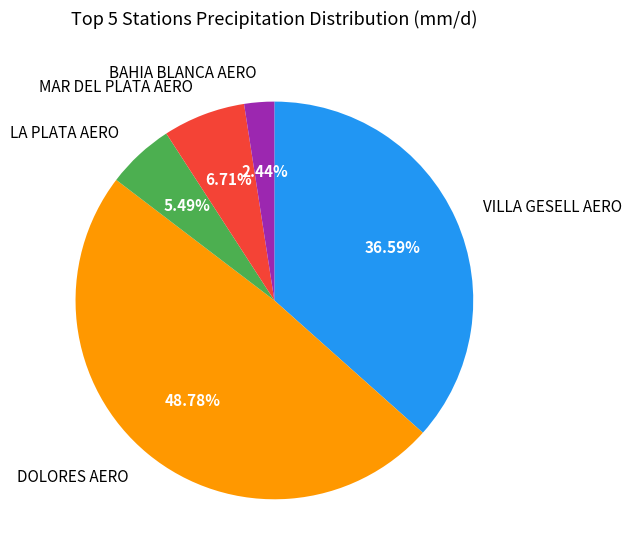

What is the smallest slice in the pie chart?

BAHIA BLANCA AERO